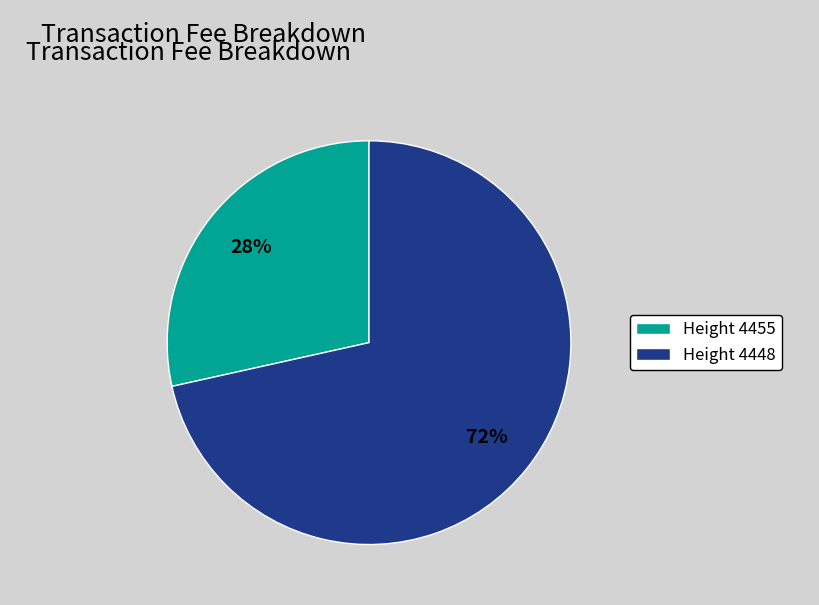

Which category has the biggest portion of the pie?

Height 4448